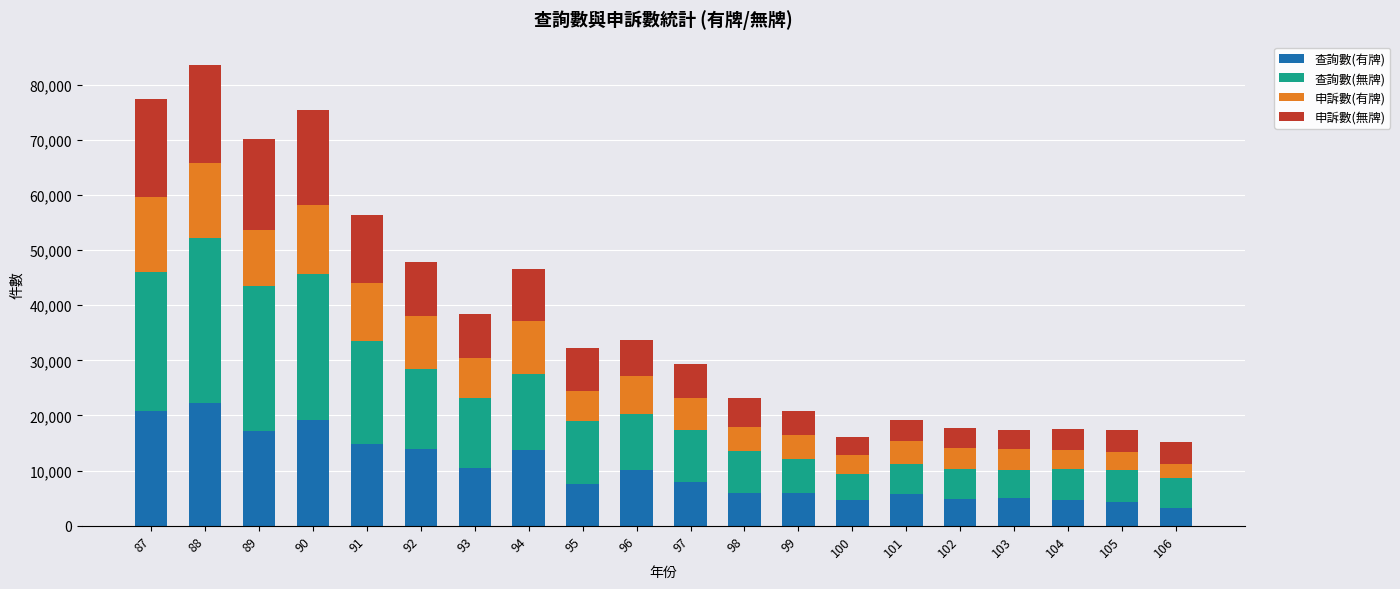

What is the average value of the 查詢數(有牌) series?

10120